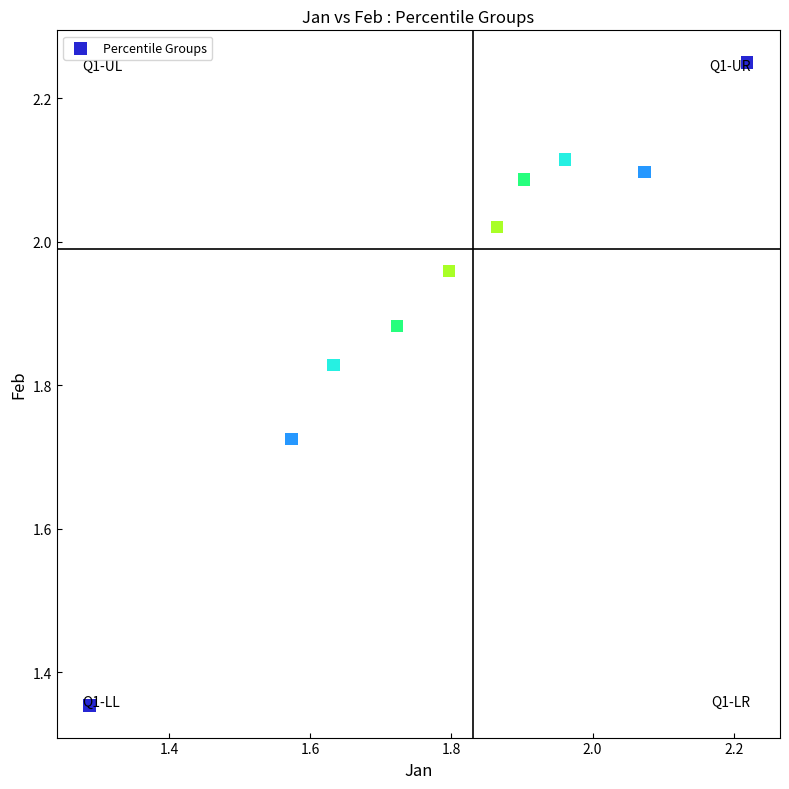

What is the range of Y values (max minus min)?

0.9